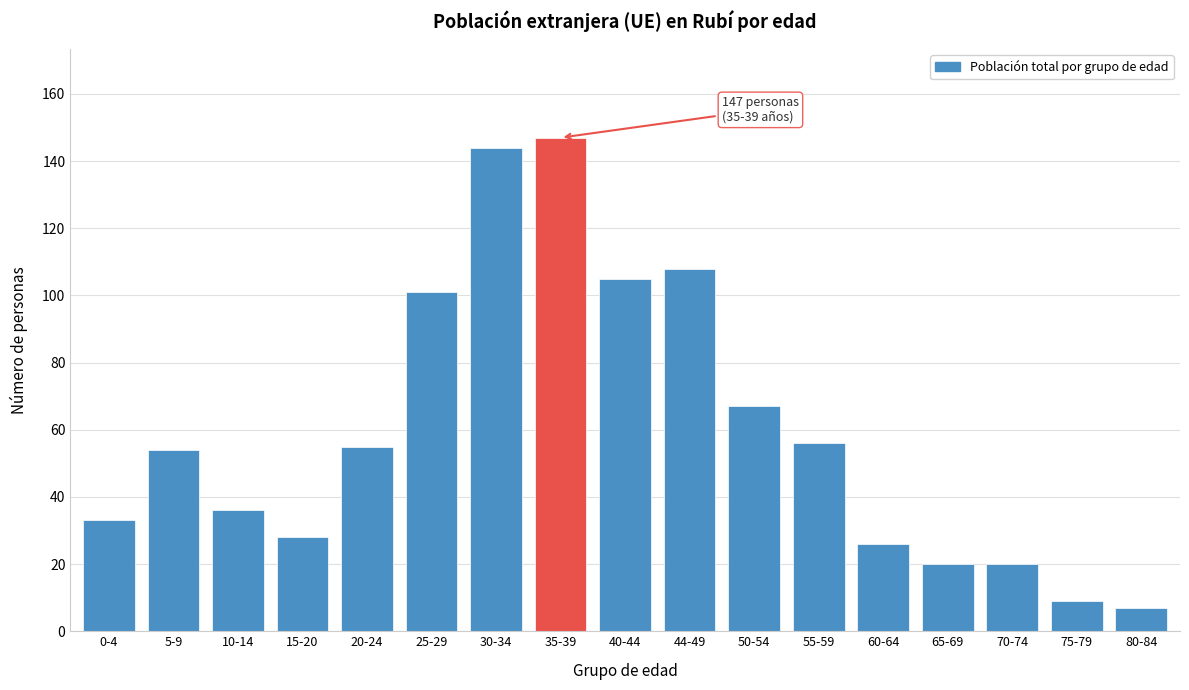

Reading left to right, what are all the values shown in this chart?

0-4=33	5-9=54	10-14=36	15-20=28	20-24=55	25-29=101	30-34=144	35-39=147	40-44=105	44-49=108	50-54=67	55-59=56	60-64=26	65-69=20	70-74=20	75-79=9	80-84=7